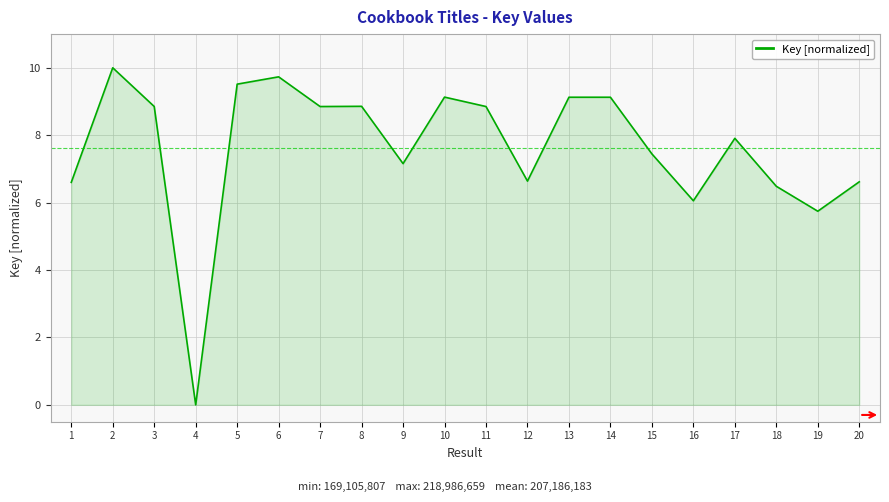

How many values are below 8?

10